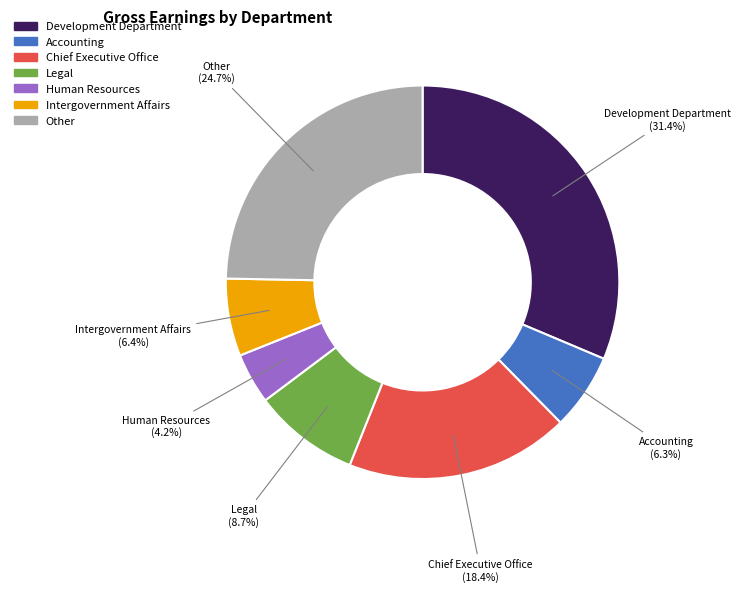

What portion of the pie excludes Chief Executive Office?

81.6%